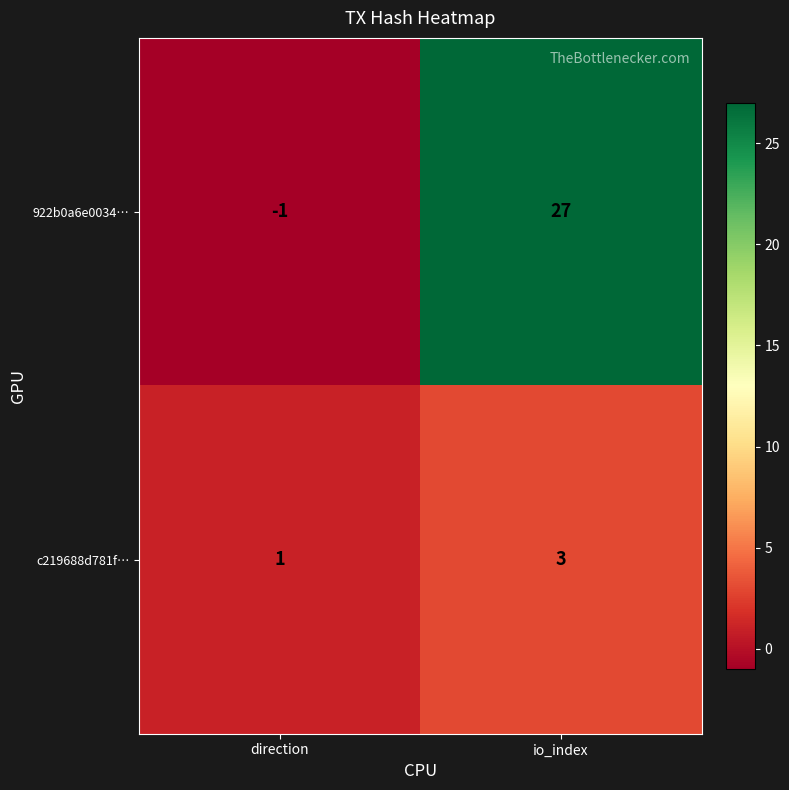

What is the total value across all series at io_index?

30